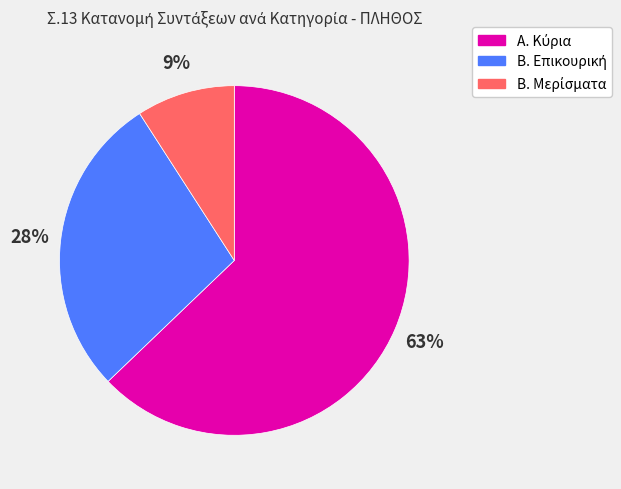

Is there a majority slice in this chart?

Yes